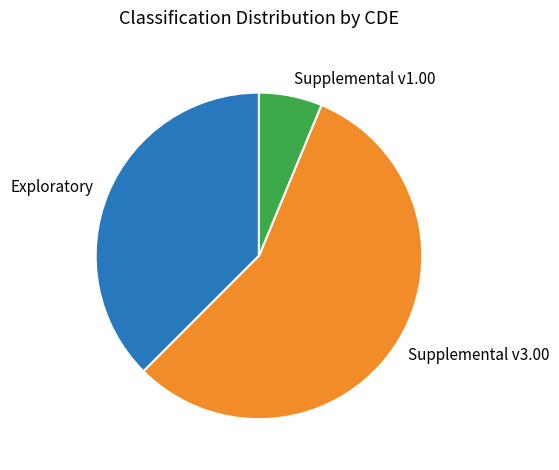

The Supplemental v1.00 slice represents 18% of the pie. True or false?

False